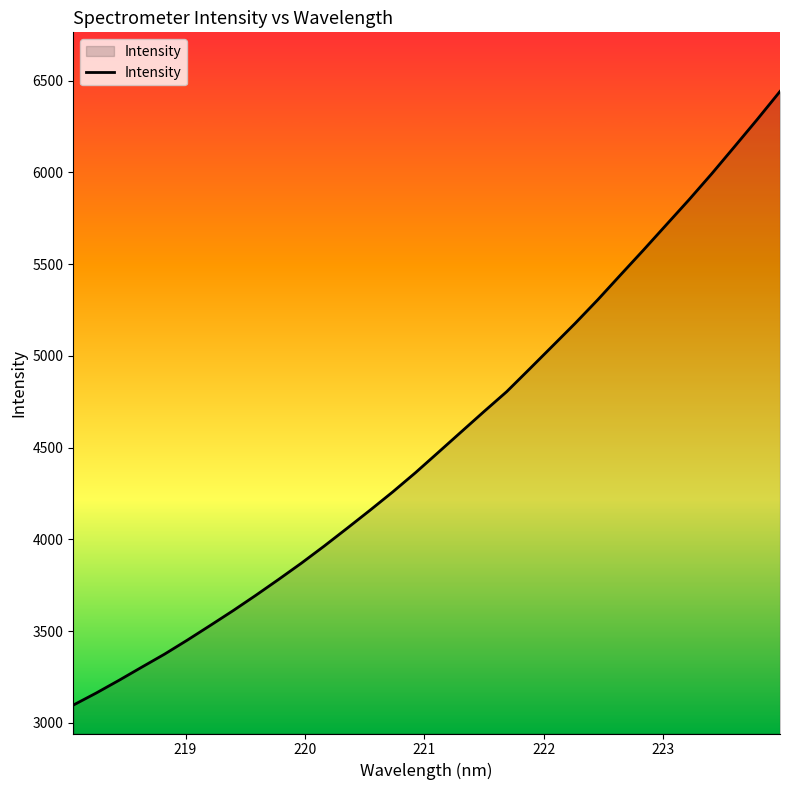

True or false: the data has more than 0 interior local peaks.

False